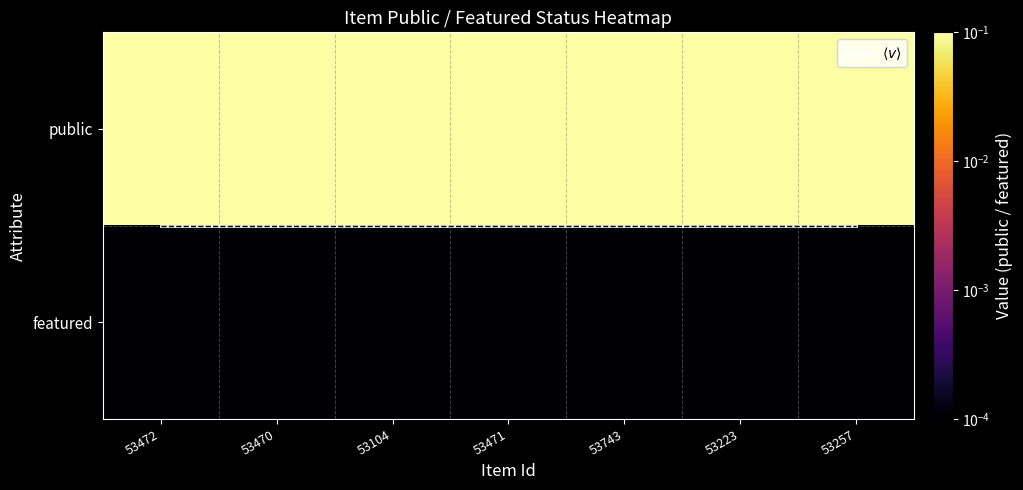

What is the minimum value for public?

1.0